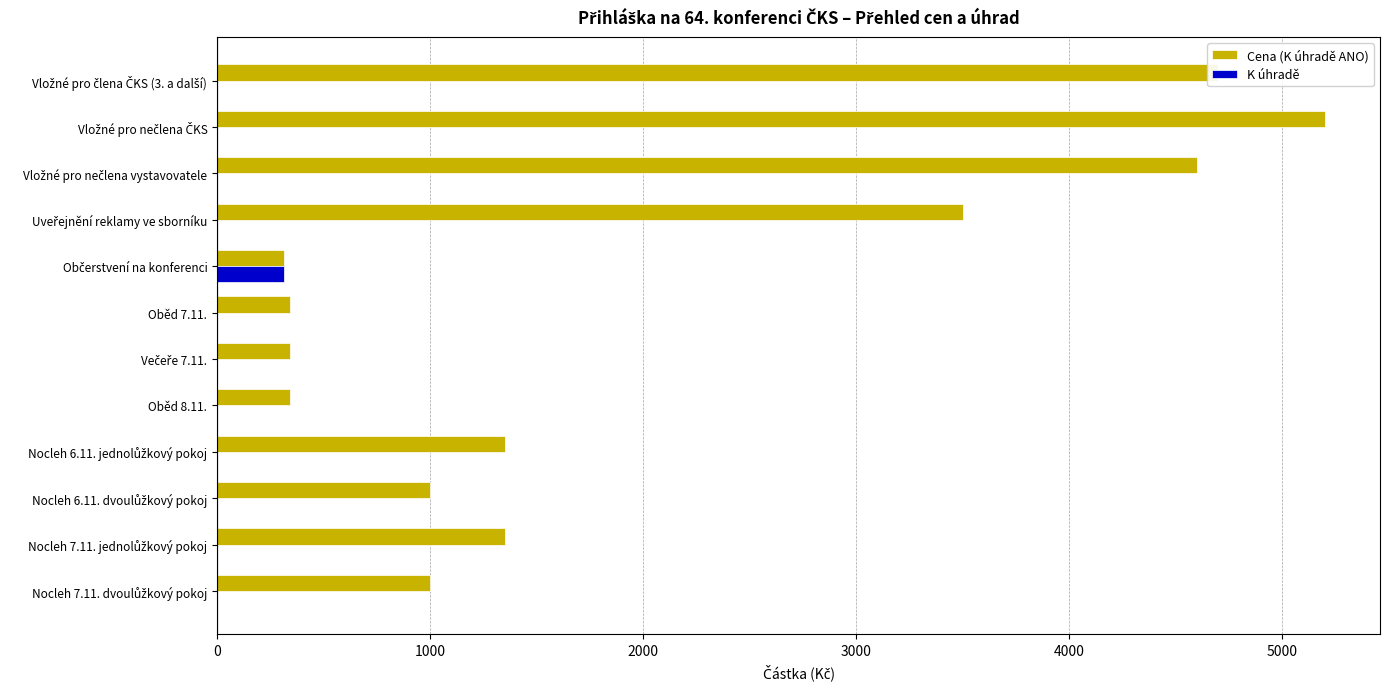

Which series has the largest range (max minus min)?

Cena (K úhradě ANO)